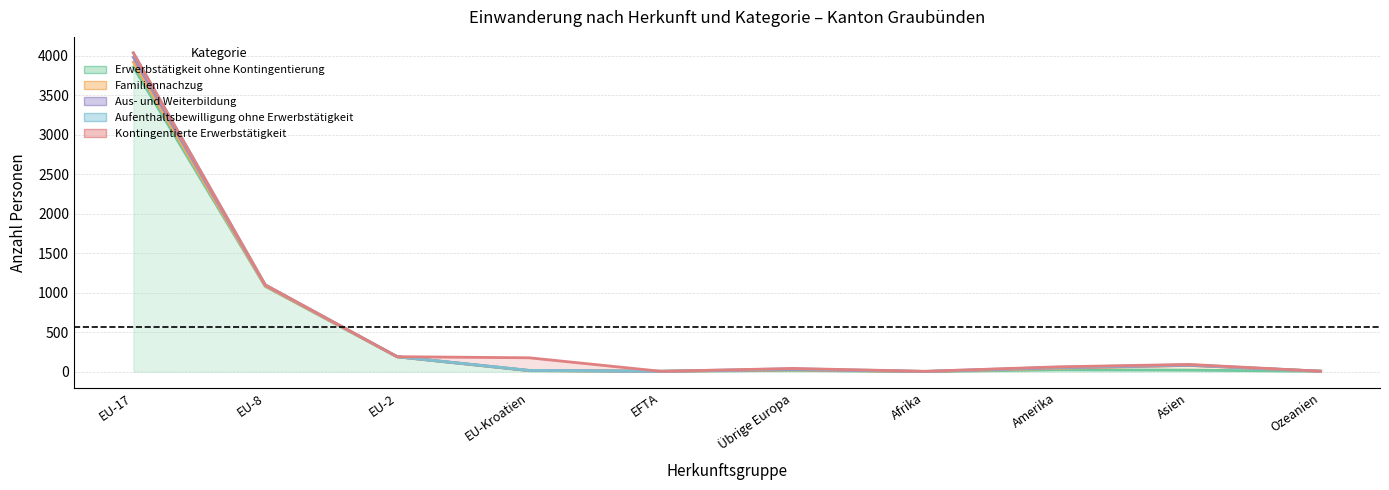

Reading left to right, what are all the values shown in this chart?

Erwerbstätigkeit ohne Kontingentierung: 3858	1079	187	11	4	15	0	23	19	4
Familiennachzug: 62	4	0	2	0	7	1	18	60	1
Aus- und Weiterbildung: 61	11	2	2	0	4	0	7	0	0
Aufenthaltsbewilligung ohne Erwerbstätigkeit: 57	5	0	1	0	10	2	7	7	0
Kontingentierte Erwerbstätigkeit: 0	0	0	159	0	4	1	5	5	0